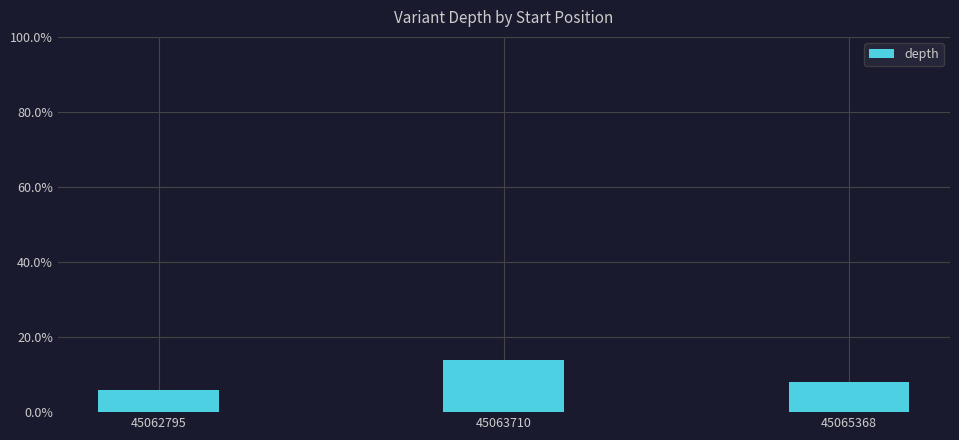

Reading left to right, transcribe all the data shown in this chart.

45062795=6	45063710=14	45065368=8